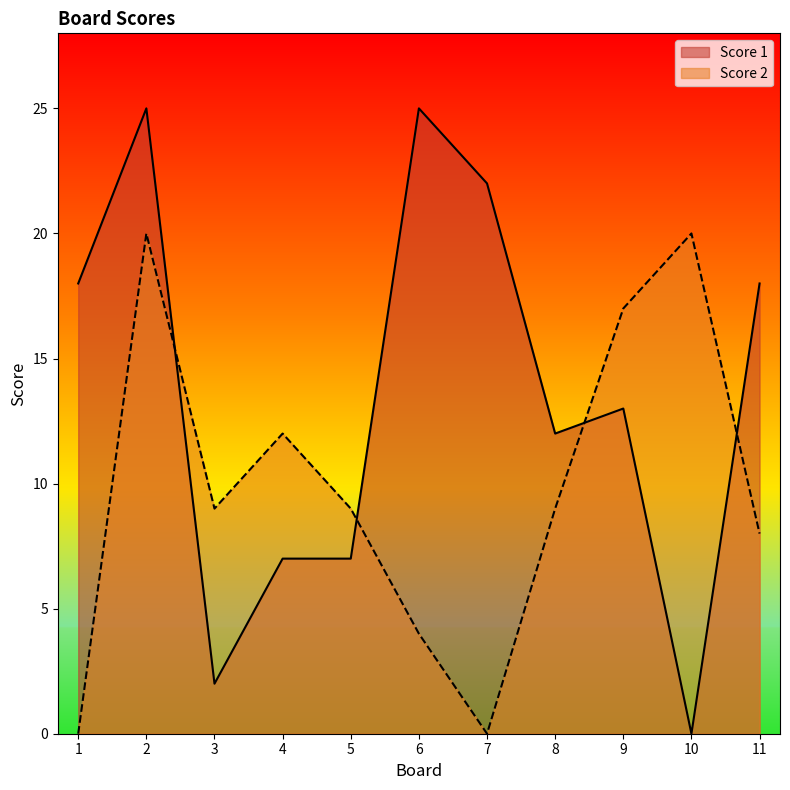

What value does the Score 1 series have at 6?

25